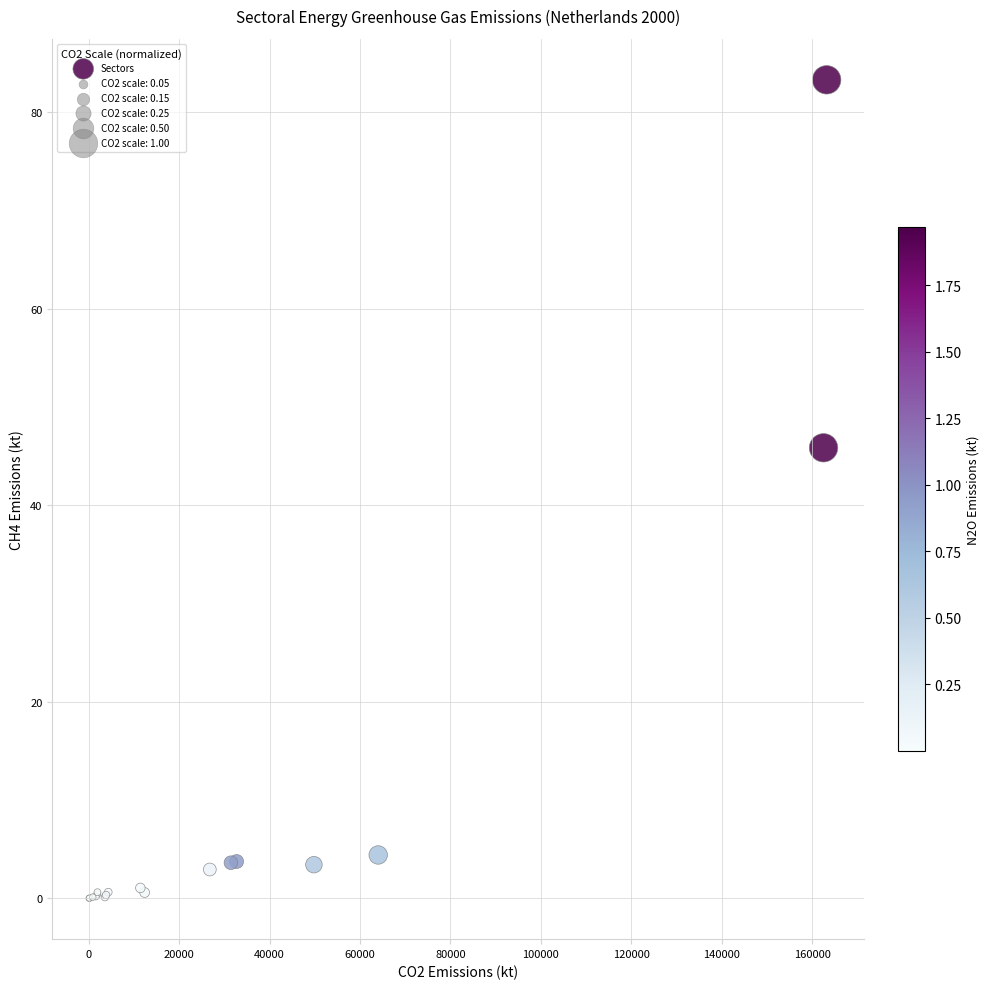

What Y value in the scatter plot is closest to 41?

45.8